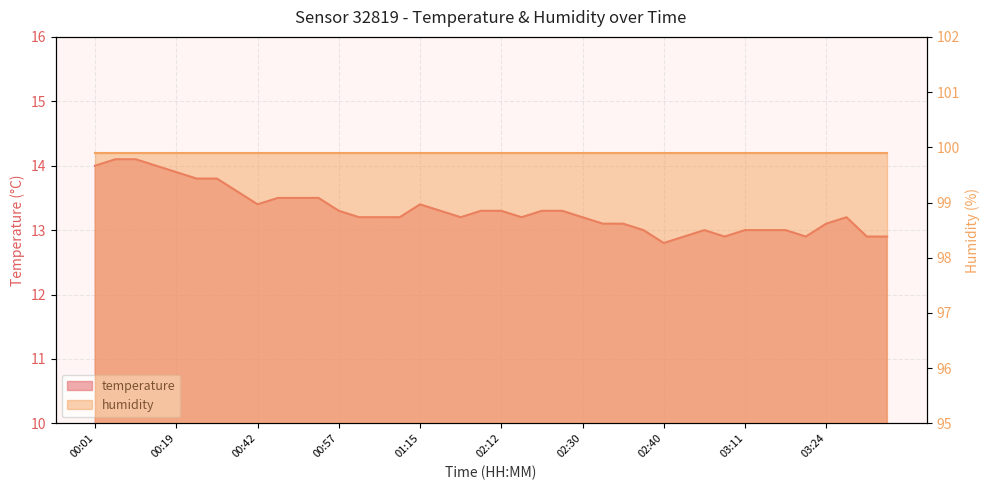

Count the number of categories in the chart.

40